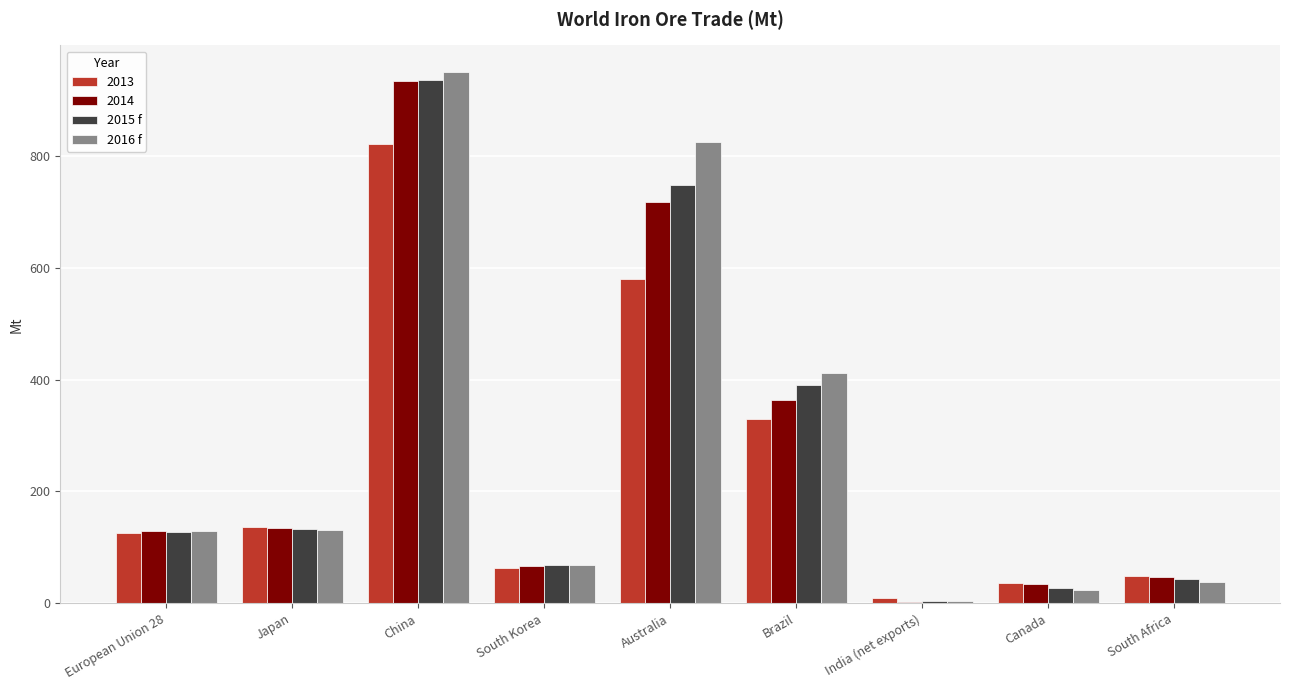

The value of 2016 f at Japan is 195.2. True or false?

False